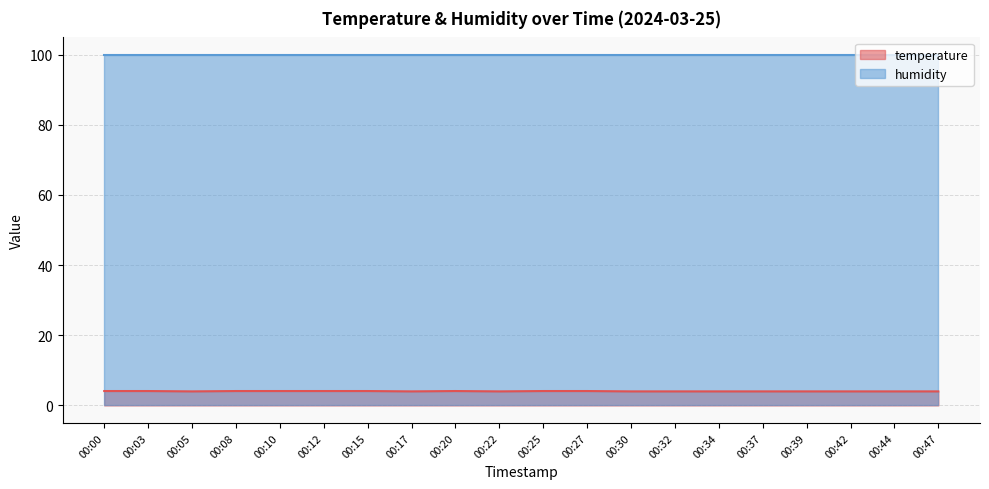

List the labels in order of value, smallest first.

00:05, 00:17, 00:22, 00:30, 00:32, 00:34, 00:37, 00:39, 00:42, 00:44, 00:47, 00:00, 00:03, 00:08, 00:10, 00:12, 00:15, 00:20, 00:25, 00:27